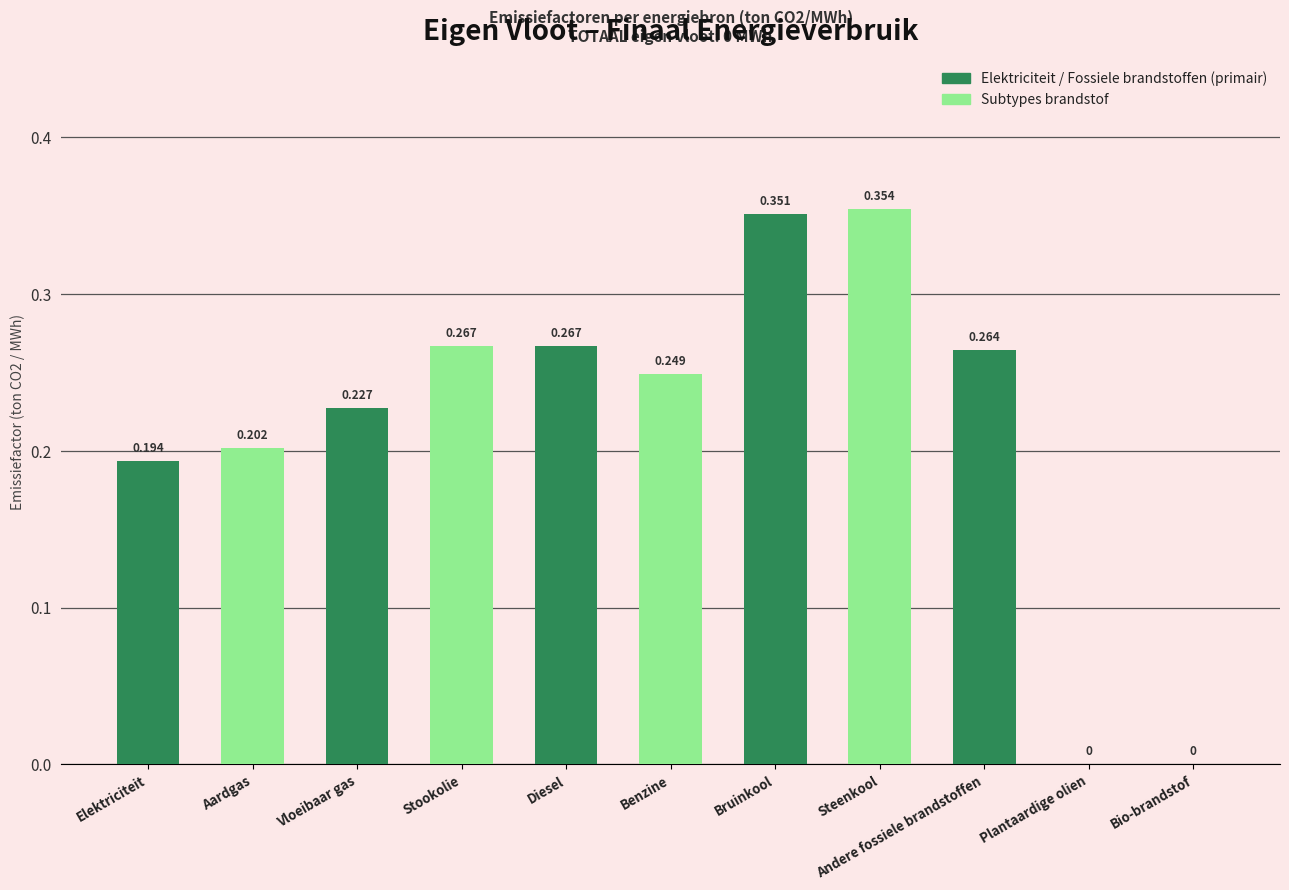

Between Aardgas and Elektriciteit, which is larger?

Aardgas